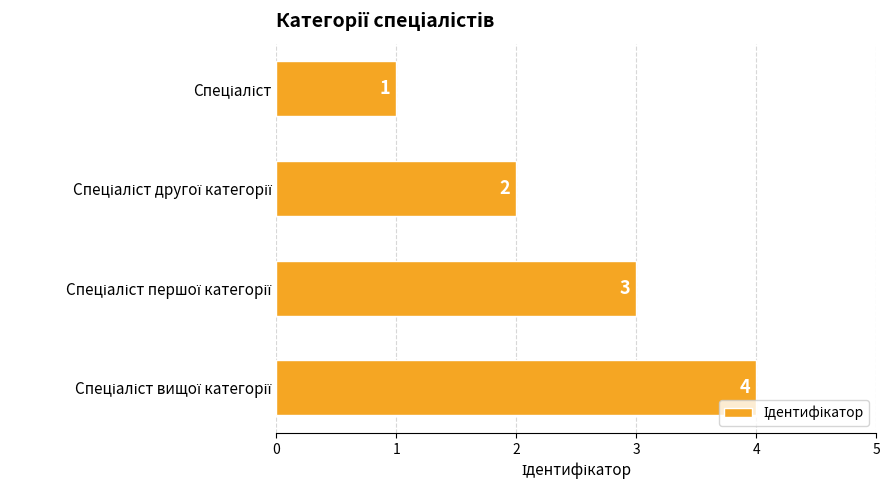

What is the difference between the maximum and minimum values?

3